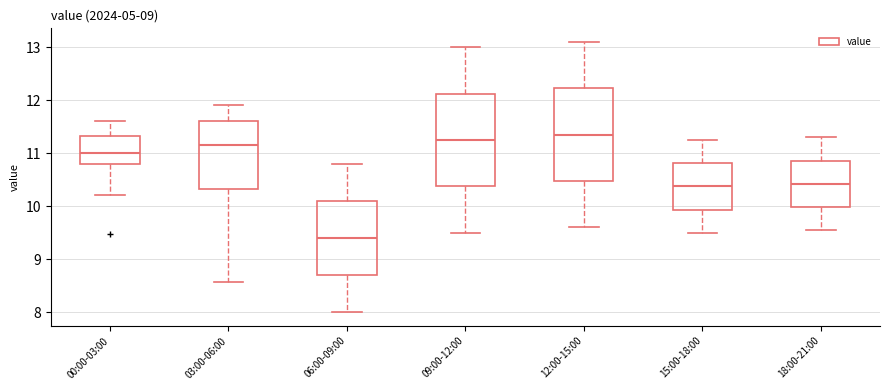

Reading left to right, read every box against the y-axis: the position of its median line, the range the box covers, and the ends of its whiskers. The values are not printed on the chart, so give them approximately, as read against the axis.

00:00-03:00: median 11.0, box 10.8 to 11.3, whiskers 10.2 to 11.6
03:00-06:00: median 11.2, box 10.3 to 11.6, whiskers 8.6 to 11.9
06:00-09:00: median 9.4, box 8.7 to 10.1, whiskers 8.0 to 10.8
09:00-12:00: median 11.3, box 10.4 to 12.1, whiskers 9.5 to 13.0
12:00-15:00: median 11.4, box 10.5 to 12.2, whiskers 9.6 to 13.1
15:00-18:00: median 10.4, box 9.9 to 10.8, whiskers 9.5 to 11.3
18:00-21:00: median 10.4, box 10.0 to 10.9, whiskers 9.6 to 11.3